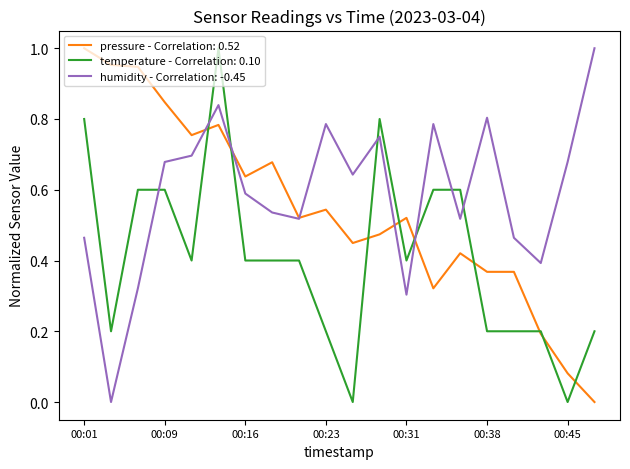

Rank the series by their average value, from highest to lowest.

humidity - Correlation: -0.45, pressure - Correlation: 0.52, temperature - Correlation: 0.10